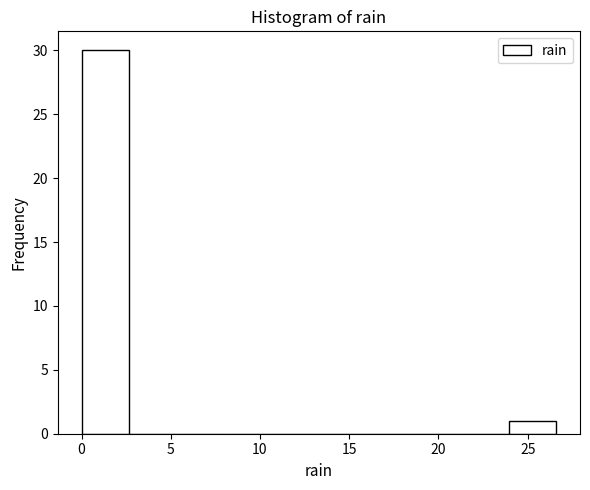

Reading left to right, list every bar in this chart as the range it spans on the x-axis followed by its height. Neither the bar edges nor the heights are printed on the chart, so give them approximately, as read against the axes.

0.0 to 2.5: 30
2.5 to 5.5: 0
5.5 to 8.0: 0
8.0 to 10.5: 0
10.5 to 13.5: 0
13.5 to 16.0: 0
16.0 to 18.5: 0
18.5 to 21.5: 0
21.5 to 24.0: 0
24.0 to 26.5: 1